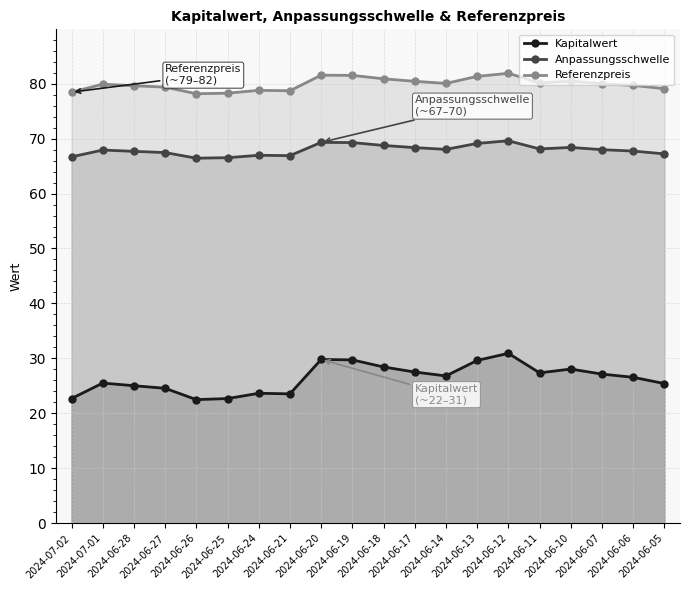

At which label does Kapitalwert first exceed 26?

2024-06-20